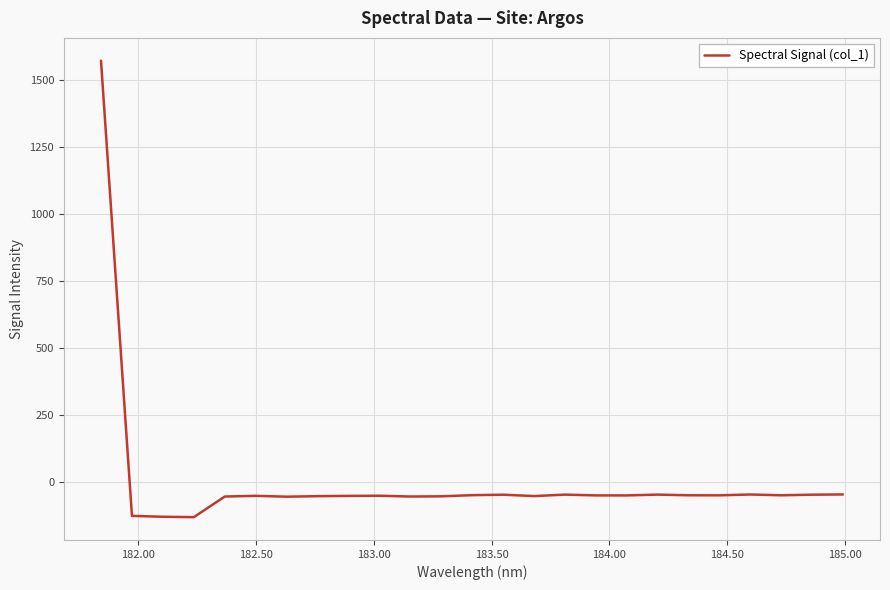

What is the difference between the second highest and second lowest values?

83.4